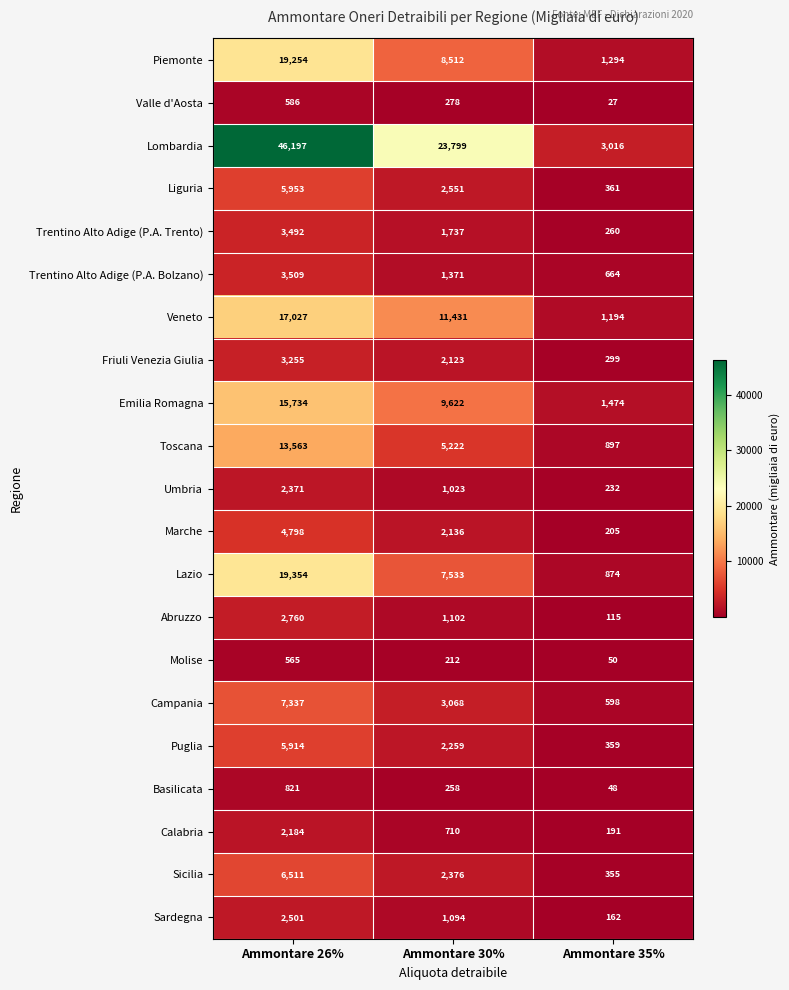

Rank the series by their maximum value, from lowest to highest.

Molise, Valle d'Aosta, Basilicata, Calabria, Umbria, Sardegna, Abruzzo, Friuli Venezia Giulia, Trentino Alto Adige (P.A. Trento), Trentino Alto Adige (P.A. Bolzano), Marche, Puglia, Liguria, Sicilia, Campania, Toscana, Emilia Romagna, Veneto, Piemonte, Lazio, Lombardia